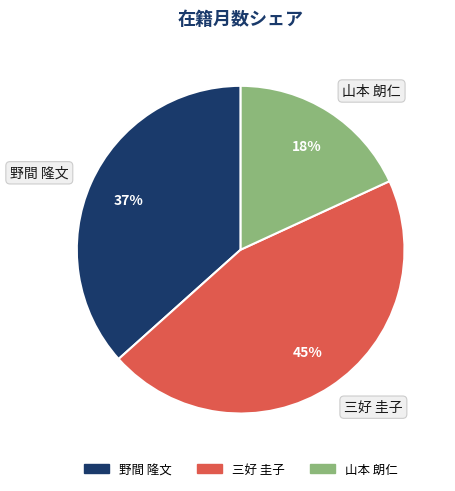

Approximately how many times larger is the value at 野間 隆文 compared to 三好 圭子?

0.8